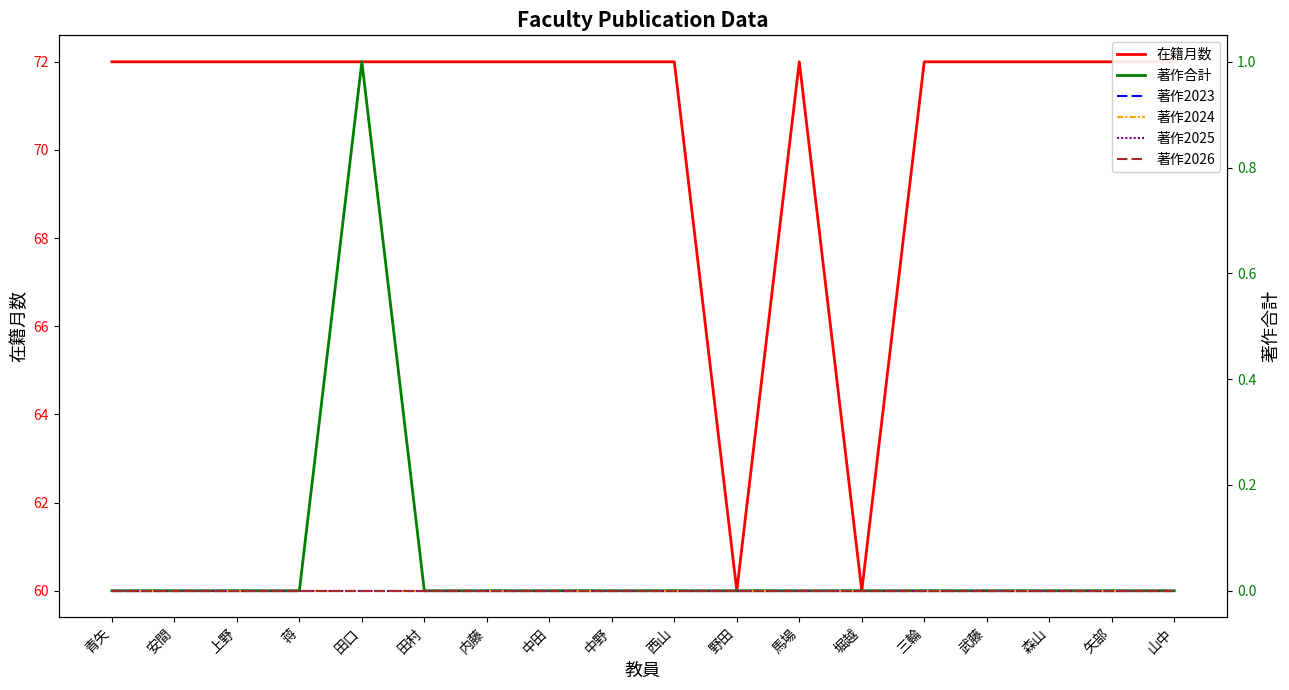

What are all the series names shown in the legend?

在籍月数, 著作合計, 著作2023, 著作2024, 著作2025, 著作2026